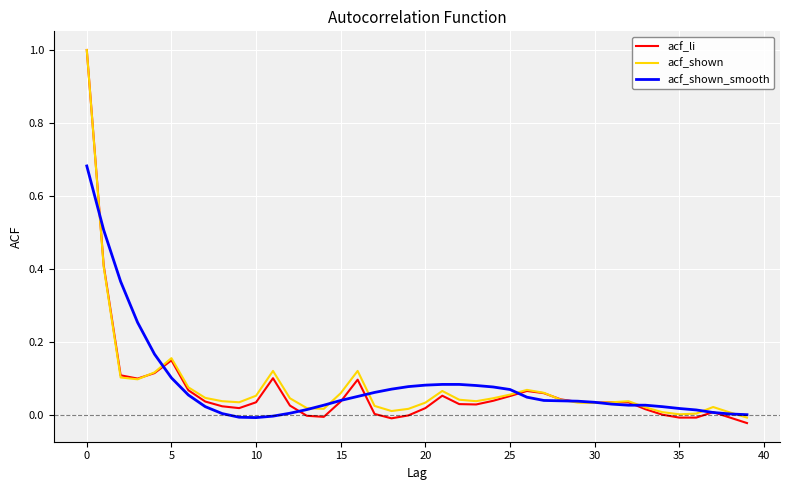

Which series has the widest spread of values?

acf_li